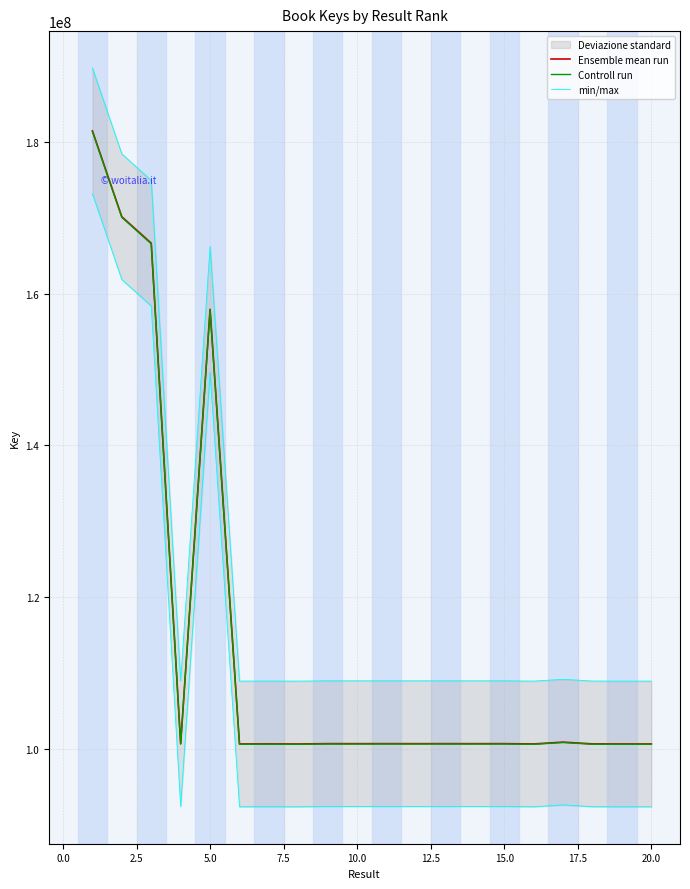

True or false: Controll run and min/max intersect in this chart.

False